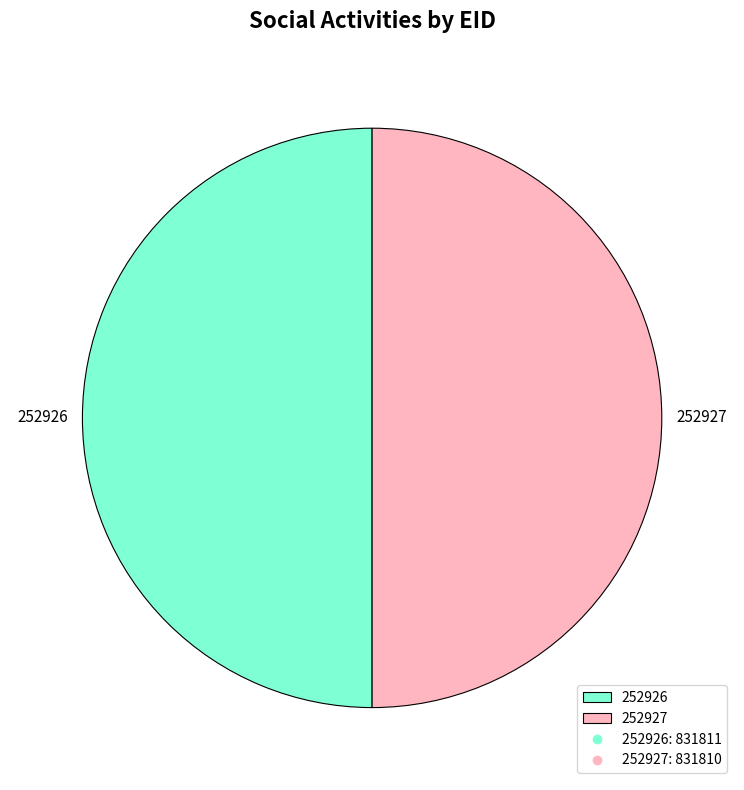

Count the number of slices in the pie.

2